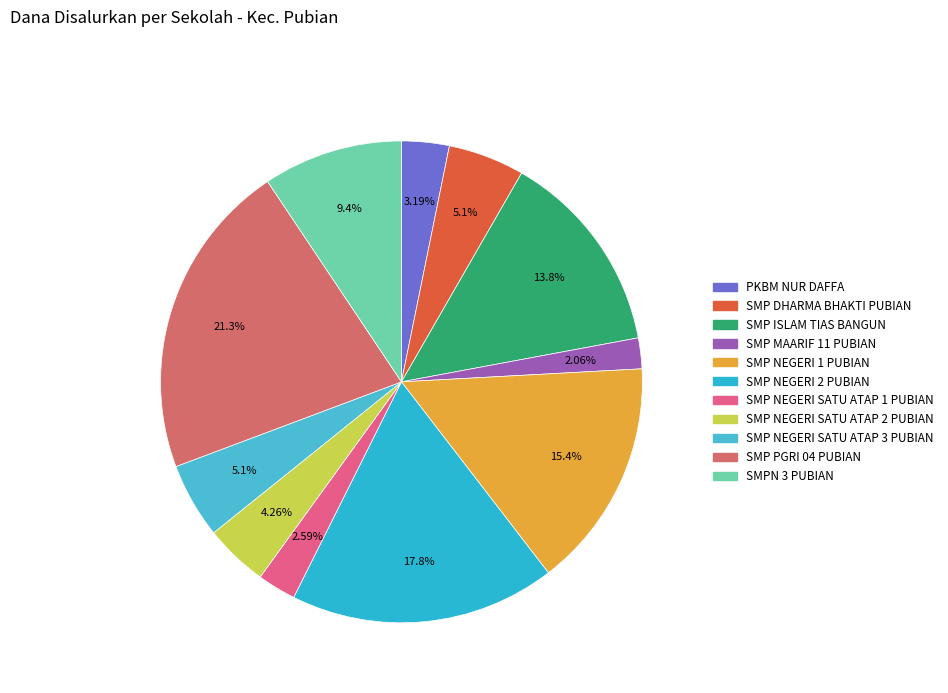

To the nearest percent, what is the combined percentage of SMP NEGERI 1 PUBIAN and SMP NEGERI SATU ATAP 2 PUBIAN?

20%